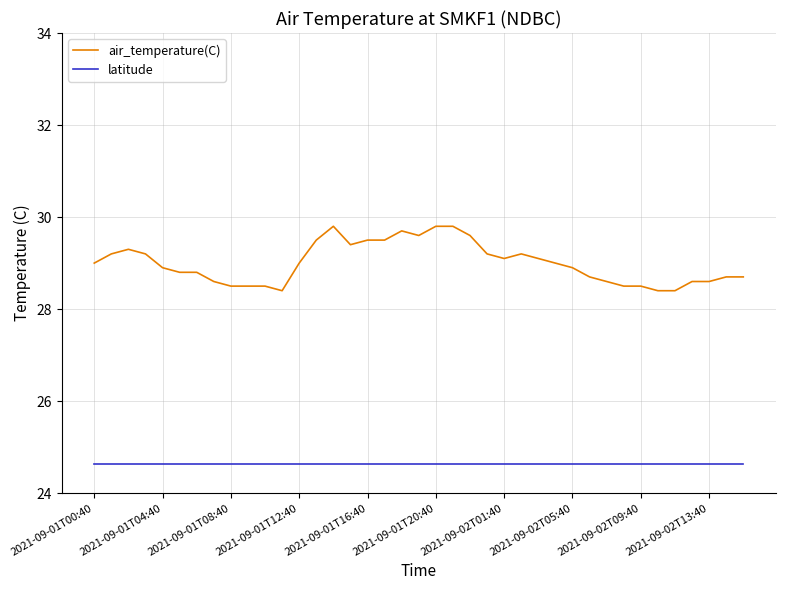

How many lines are shown in the chart?

2